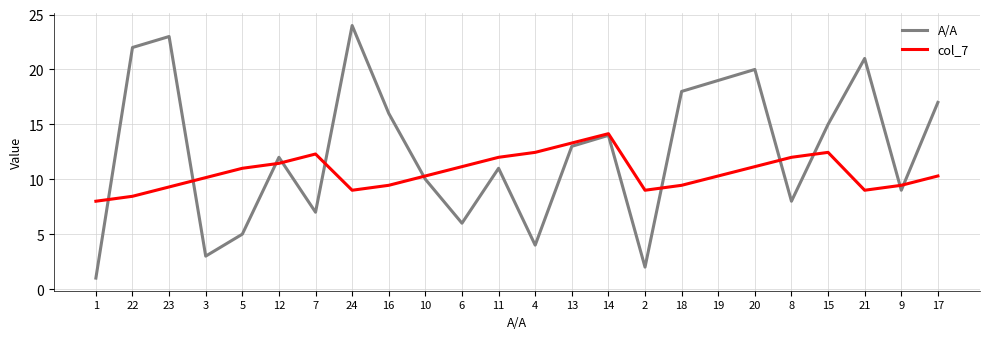

Between which two adjacent categories do col_7 and A/A first intersect?

1 and 22